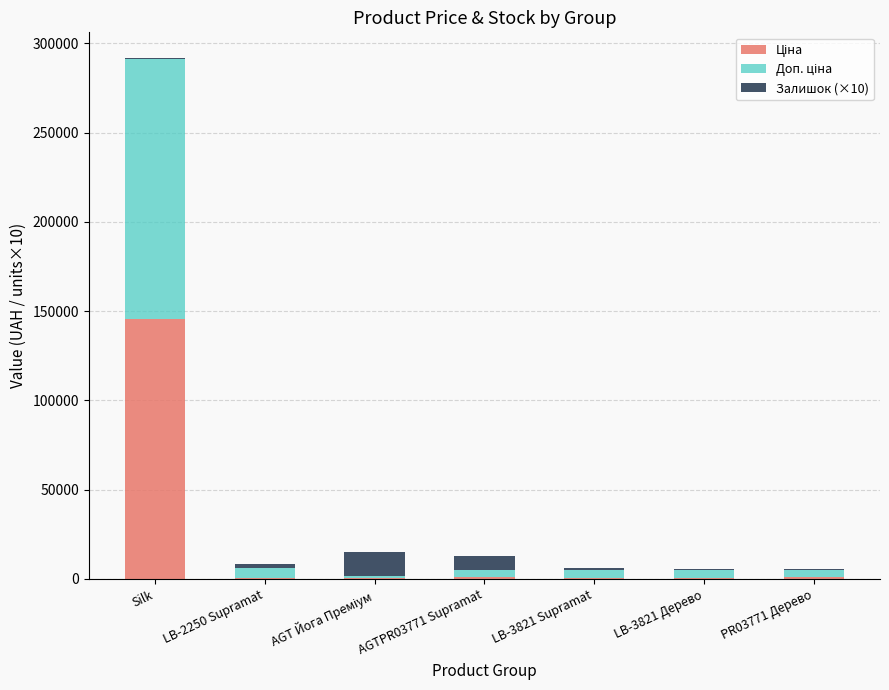

At which category is the sum across all series the highest?

Silk